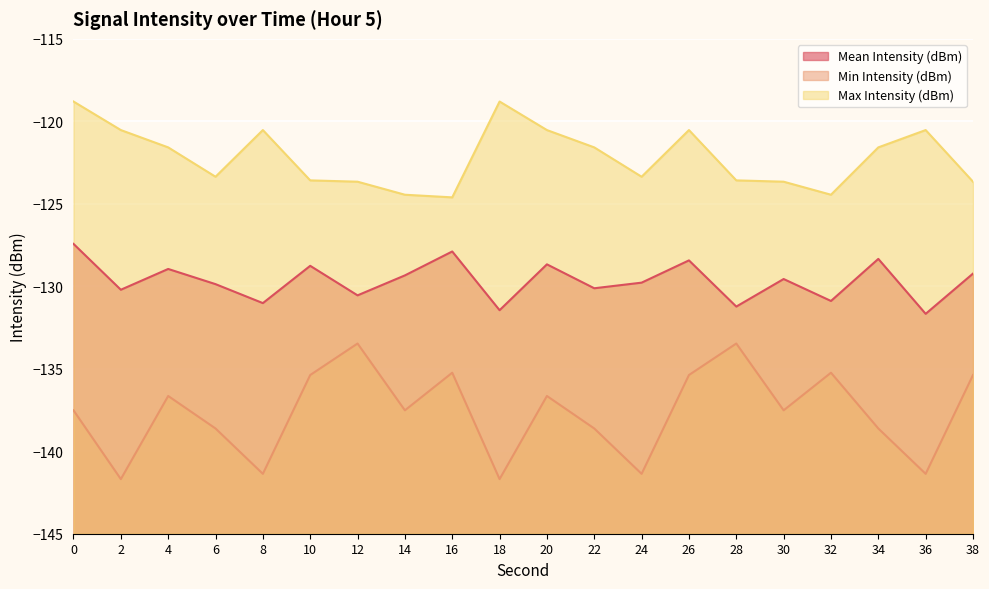

At how many categories does at least one series exceed -136?

20